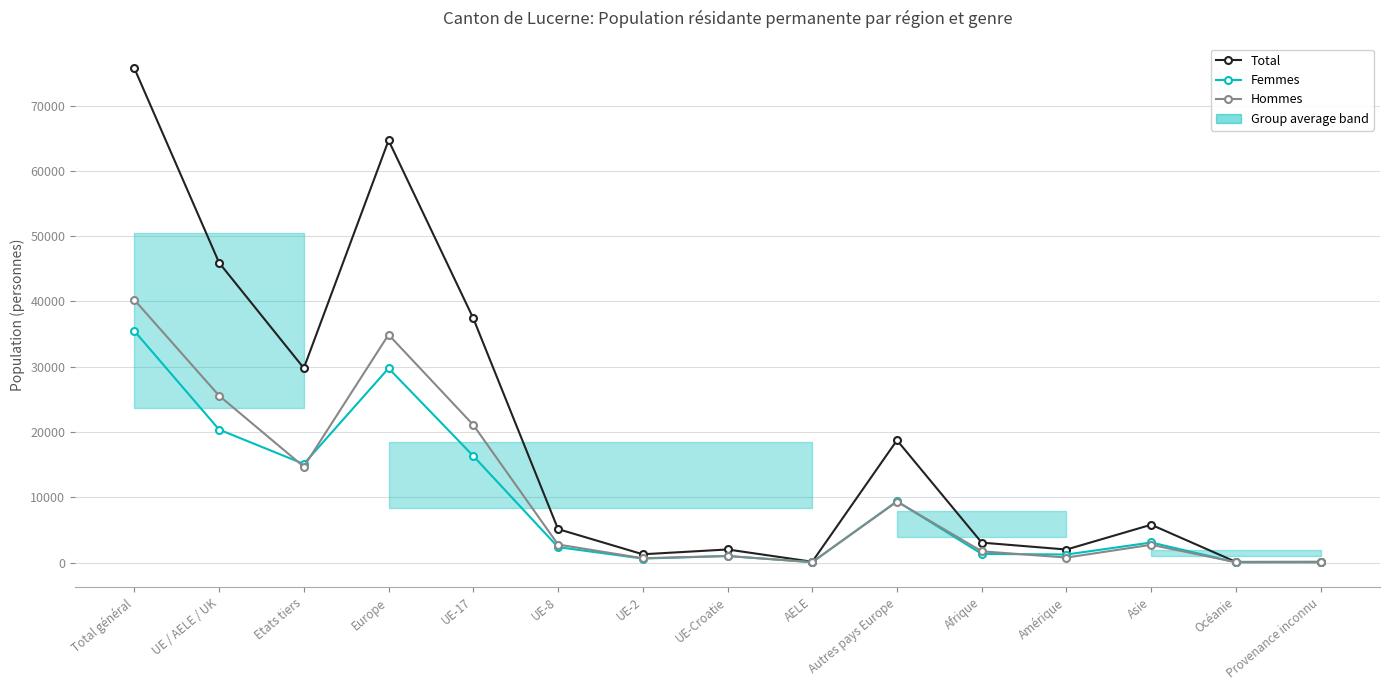

At which label does Femmes first exceed 2364?

Total général